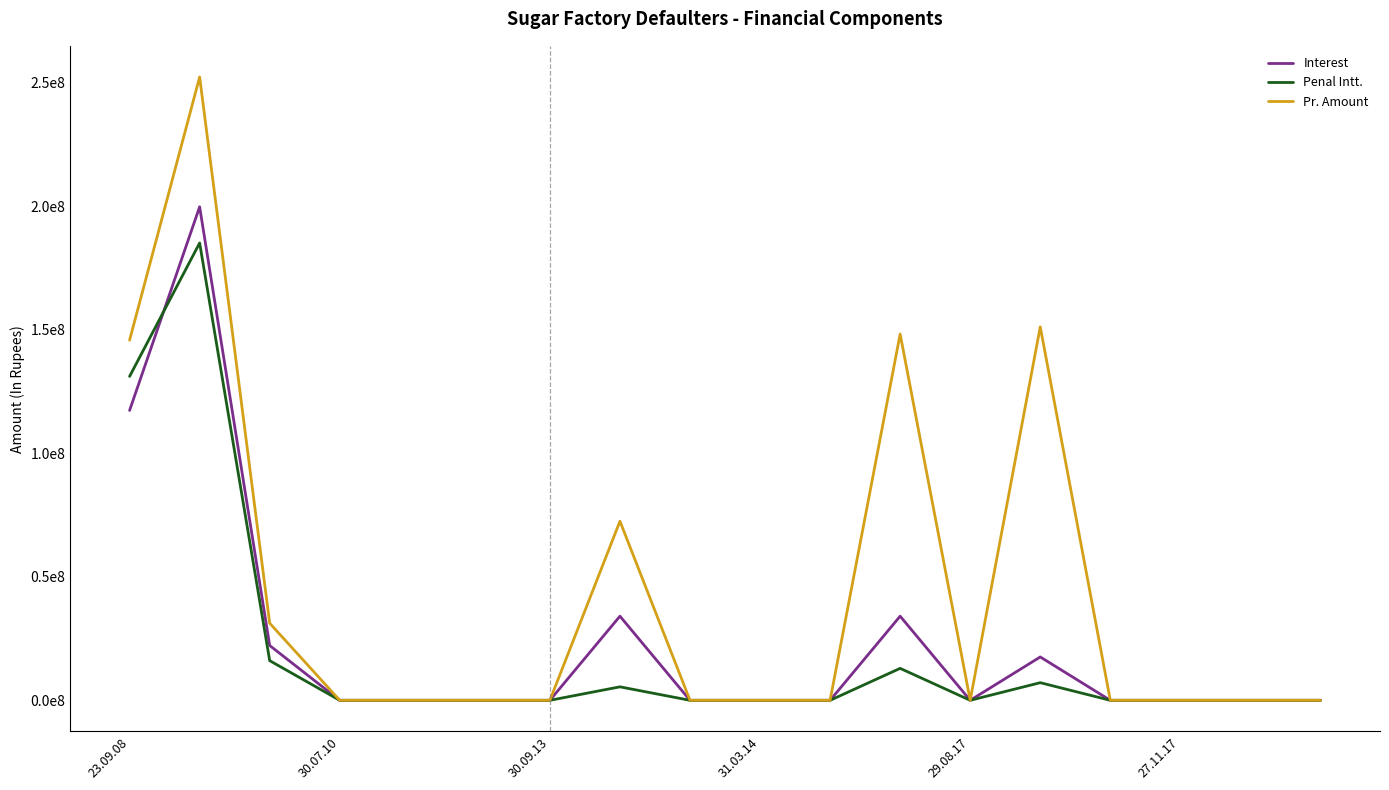

What is the label of the 7th point from the right?

11